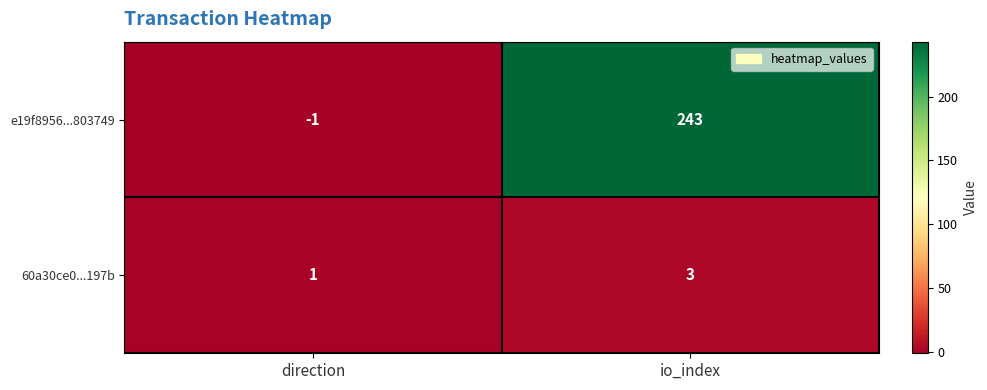

Reading left to right, transcribe all the data shown in this chart.

e19f8956...803749: direction=-1	io_index=243
60a30ce0...197b: direction=1	io_index=3